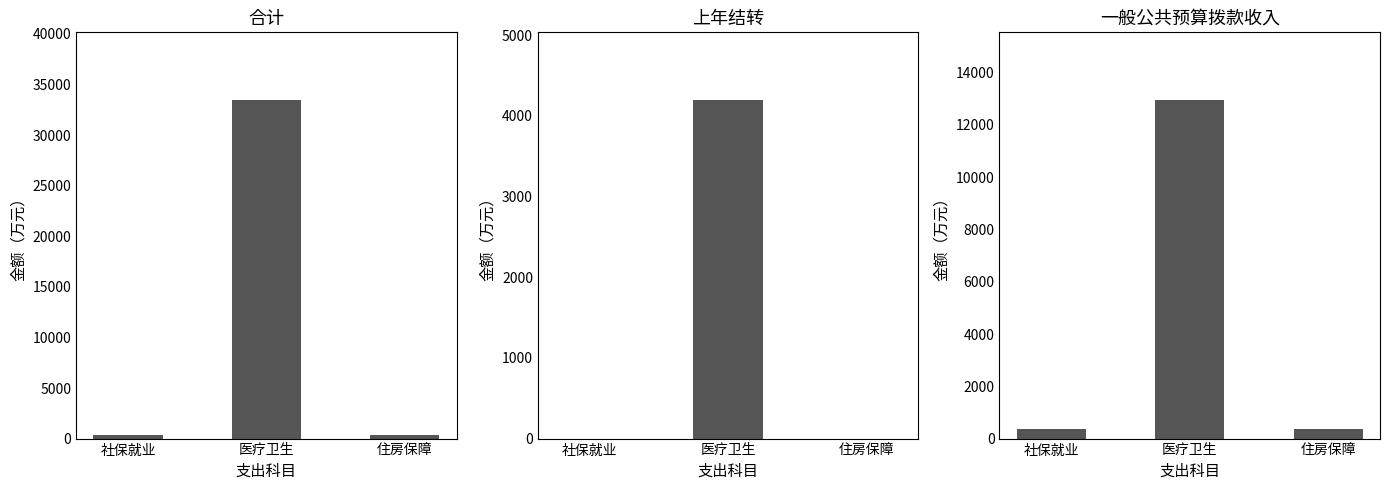

Which series has the largest range (max minus min)?

合计